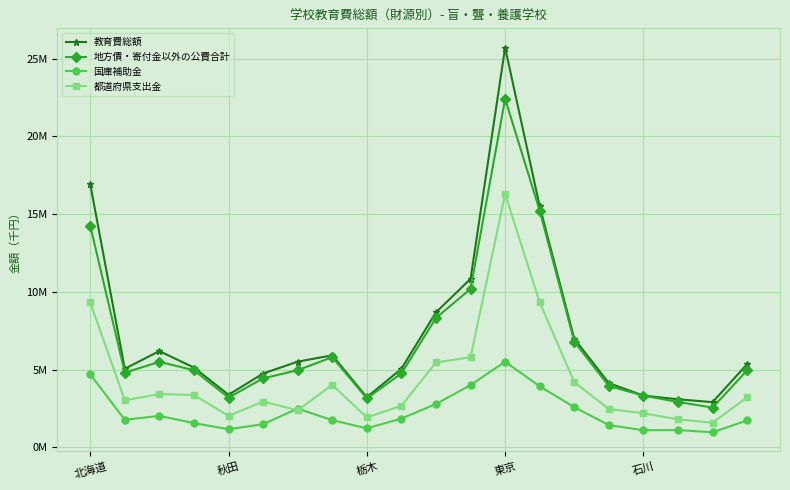

Which series ends up on top after the final intersection of 国庫補助金 and 都道府県支出金?

都道府県支出金